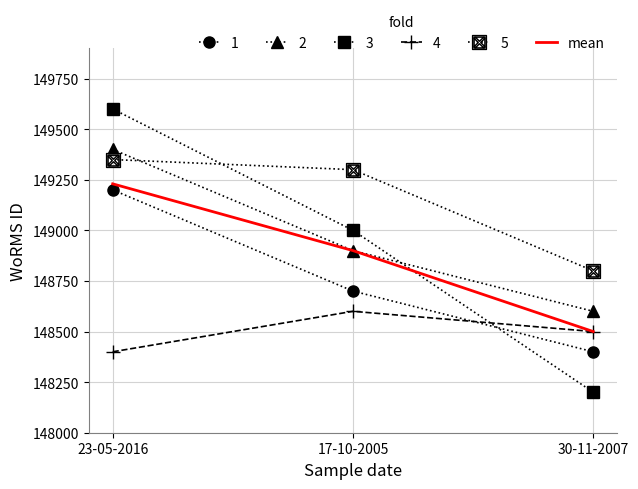

True or false: 4 has a value of 249902 at 17-10-2005.

False